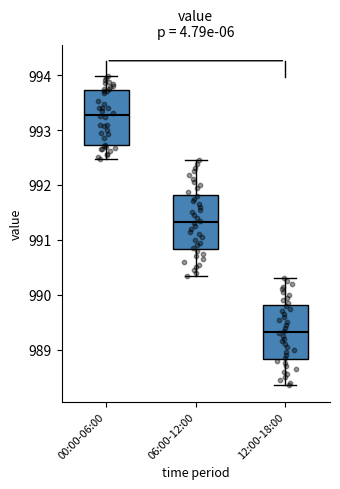

Where is the upper edge of the box for 12:00-18:00 on the y-axis? The values are not printed on the chart, so give them approximately, as read against the axis.

989.8